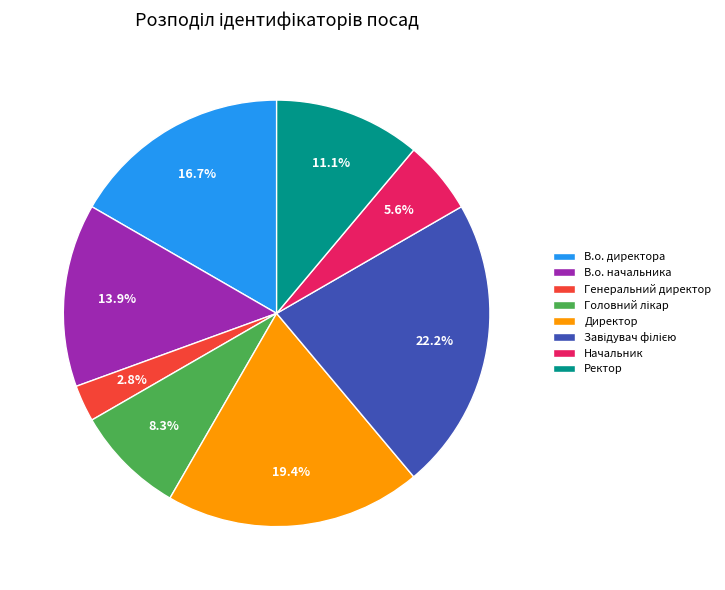

Which slice is the smallest?

Генеральний директор